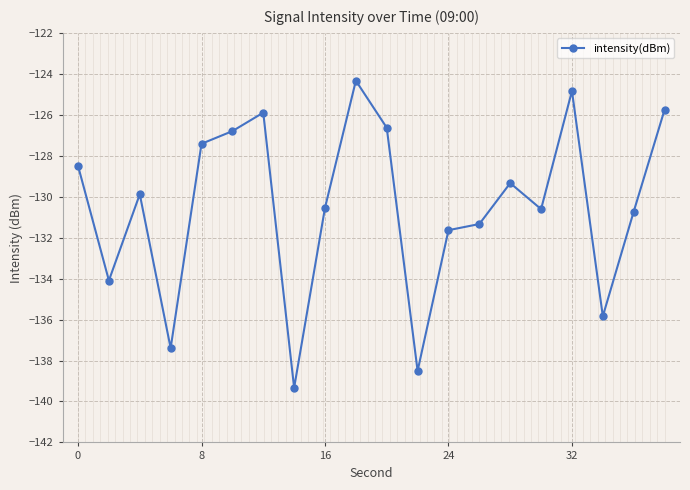

Does the chart display data point markers on the line(s)?

Yes